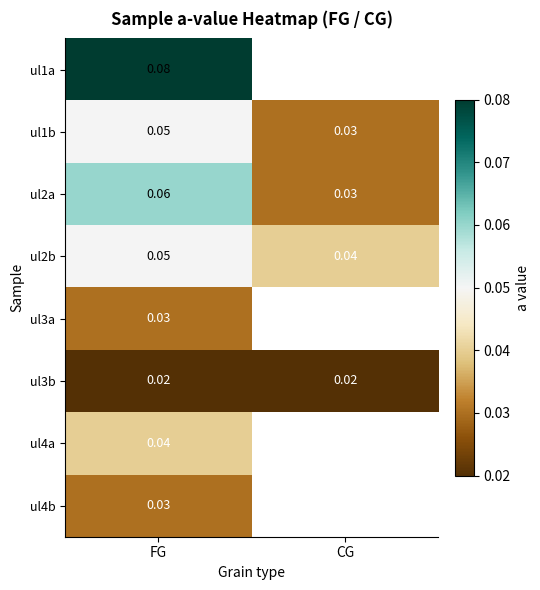

Which category has the highest value in the ul2a series?

FG